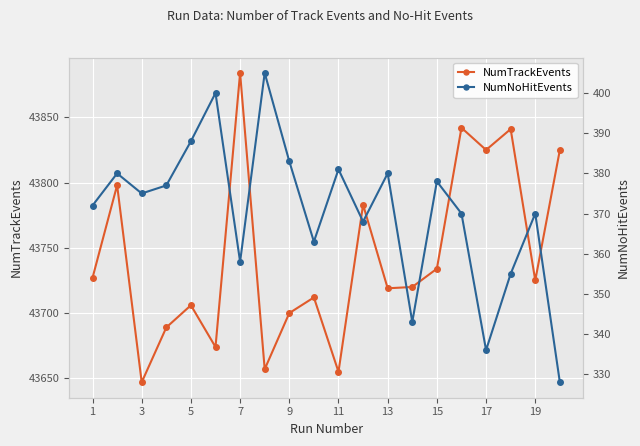

At which category does NumTrackEvents reach its first local valley?

3